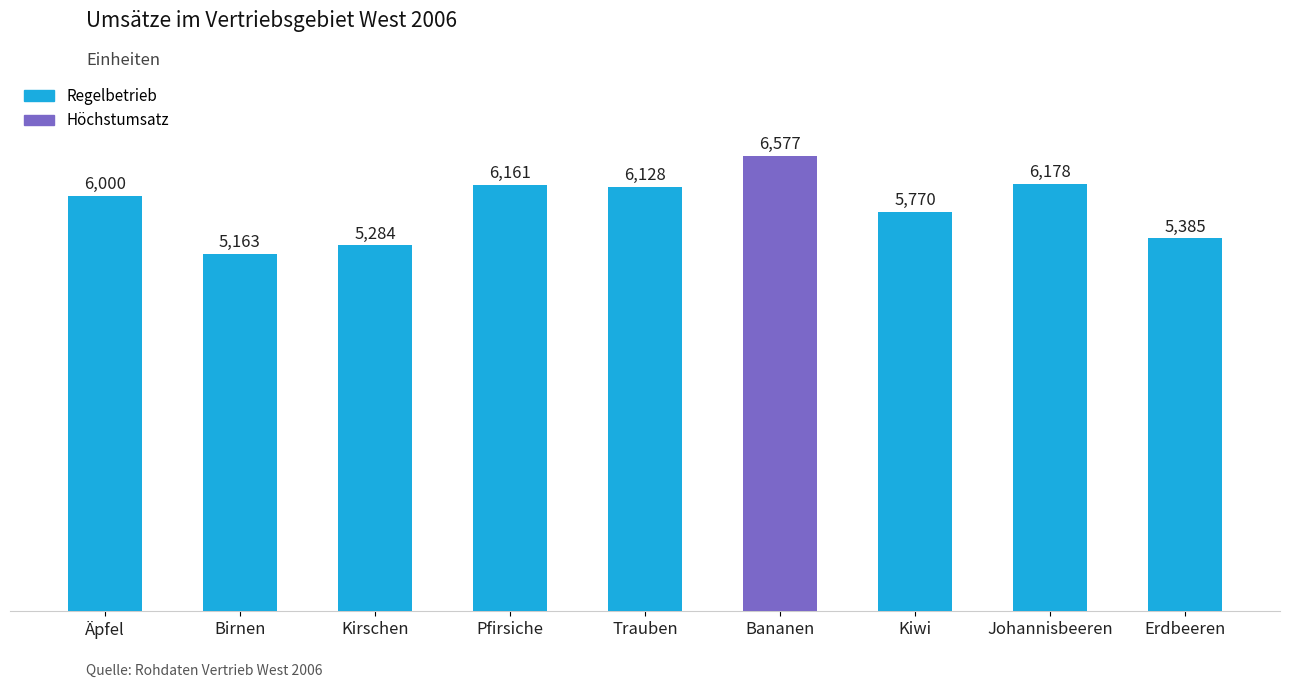

List the labels in order of value, largest first.

Bananen, Johannisbeeren, Pfirsiche, Trauben, Äpfel, Kiwi, Erdbeeren, Kirschen, Birnen